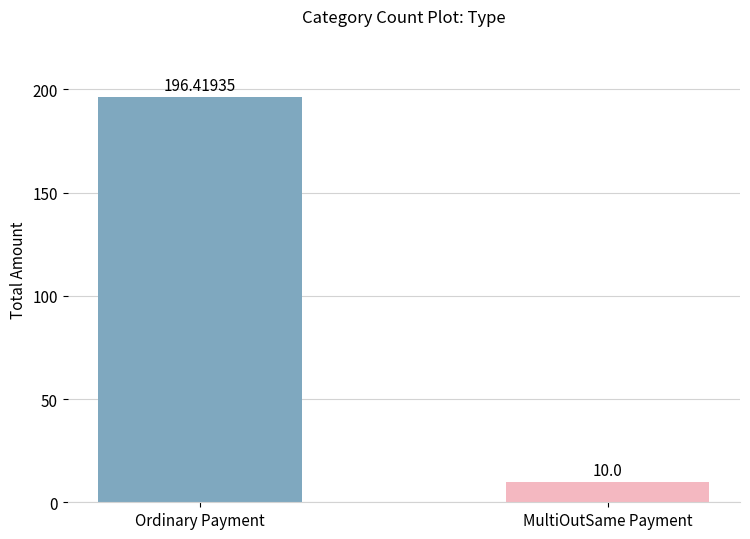

Count the number of data series in this chart.

1